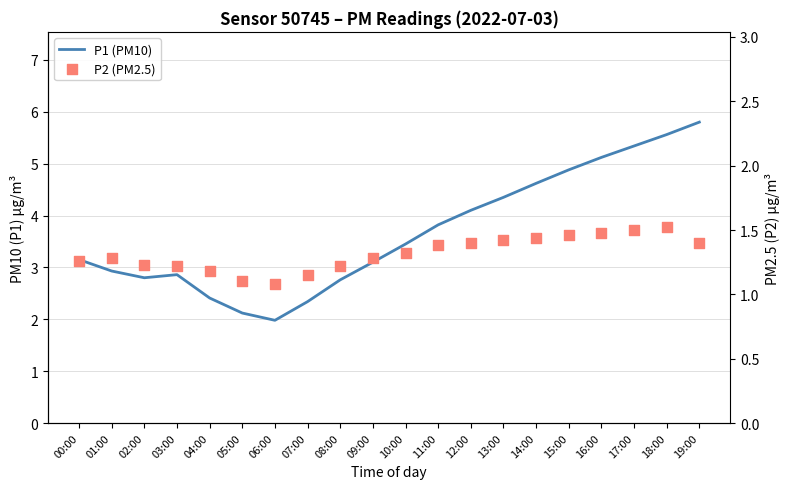

Which series has the largest Y range (max minus min)?

P1 (PM10)